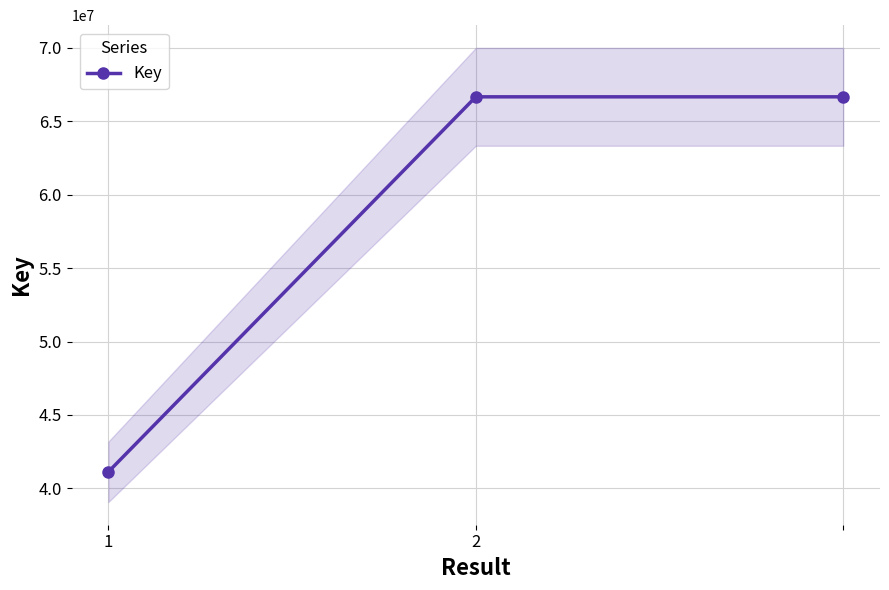

What is the average value?

58150995